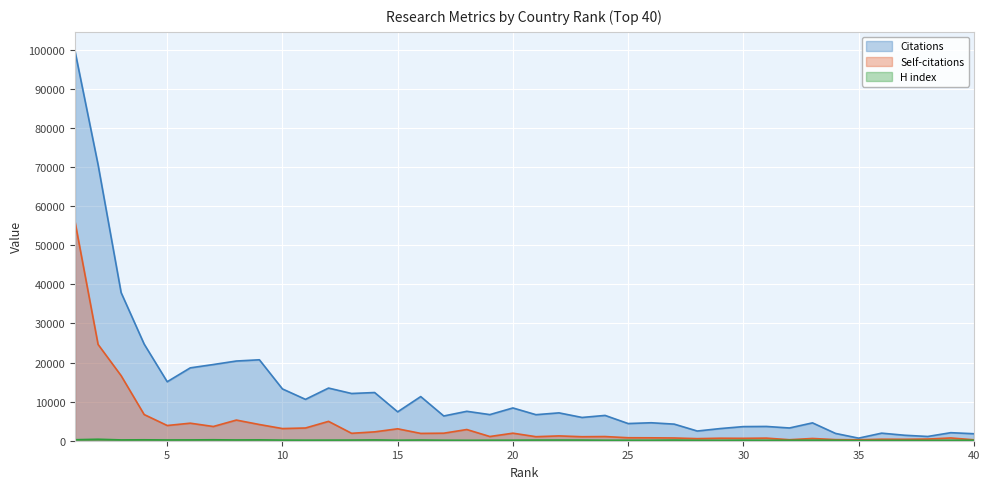

True or false: H index has a value of 29 at 39.

False